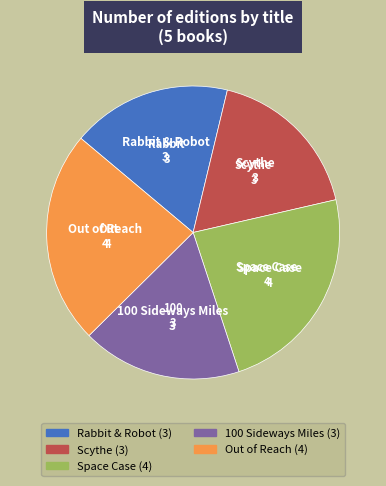

Combined, do Rabbit & Robot and Scythe account for over 50%?

No